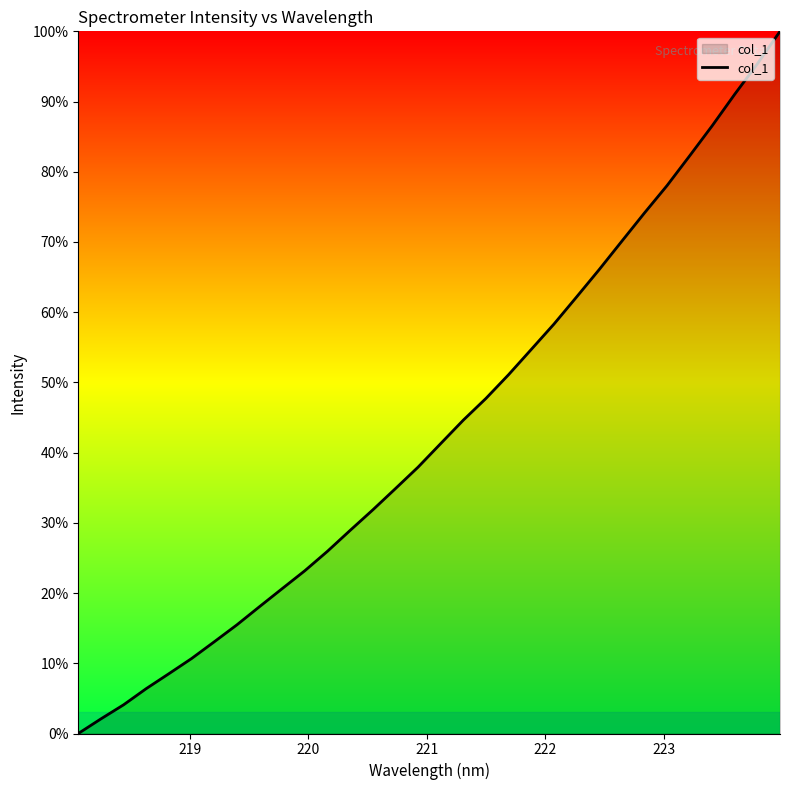

How many lines are shown in the chart?

1